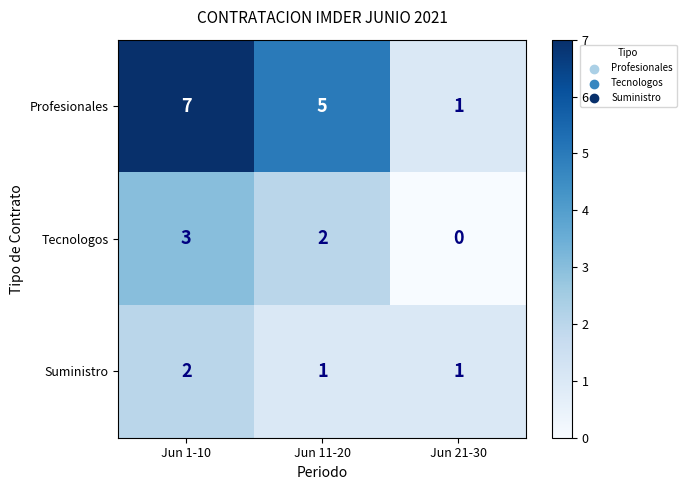

List the labels in order of Tecnologos value, largest first.

Jun 1-10, Jun 11-20, Jun 21-30